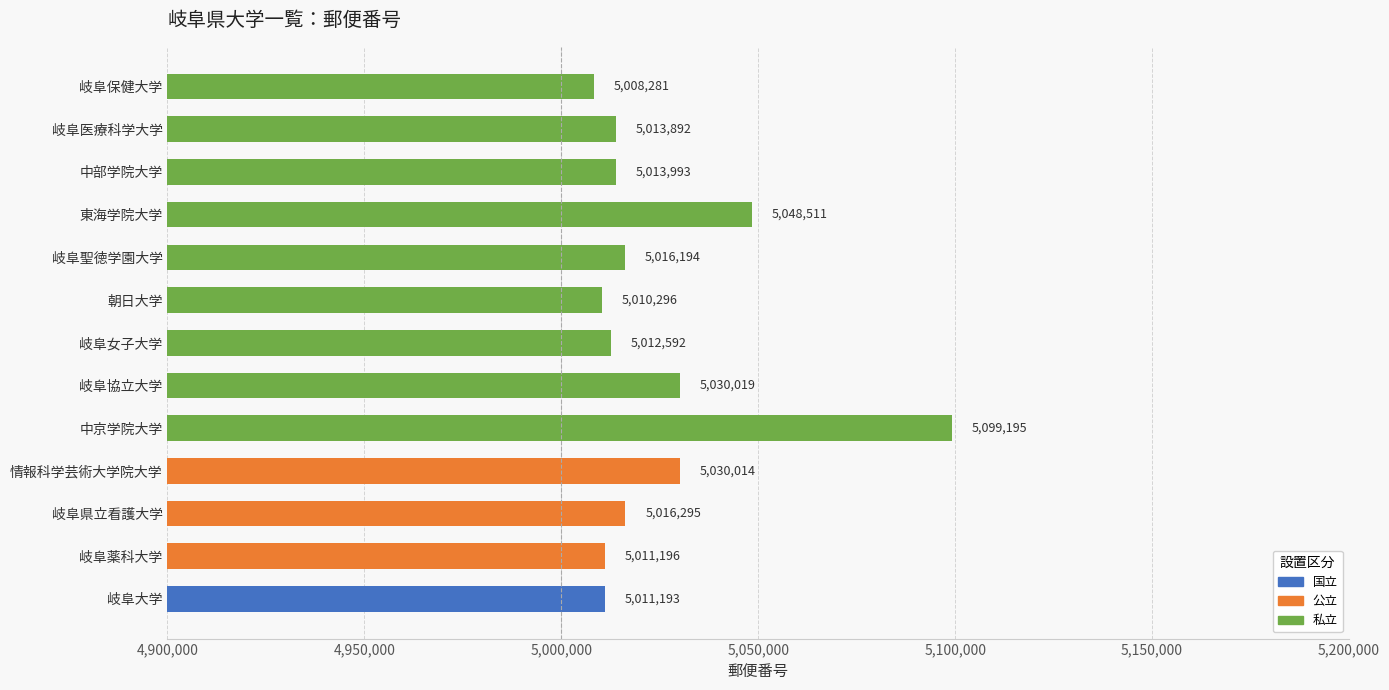

Rank the categories by value from highest to lowest.

中京学院大学, 東海学院大学, 岐阜協立大学, 情報科学芸術大学院大学, 岐阜県立看護大学, 岐阜聖徳学園大学, 中部学院大学, 岐阜医療科学大学, 岐阜女子大学, 岐阜薬科大学, 岐阜大学, 朝日大学, 岐阜保健大学